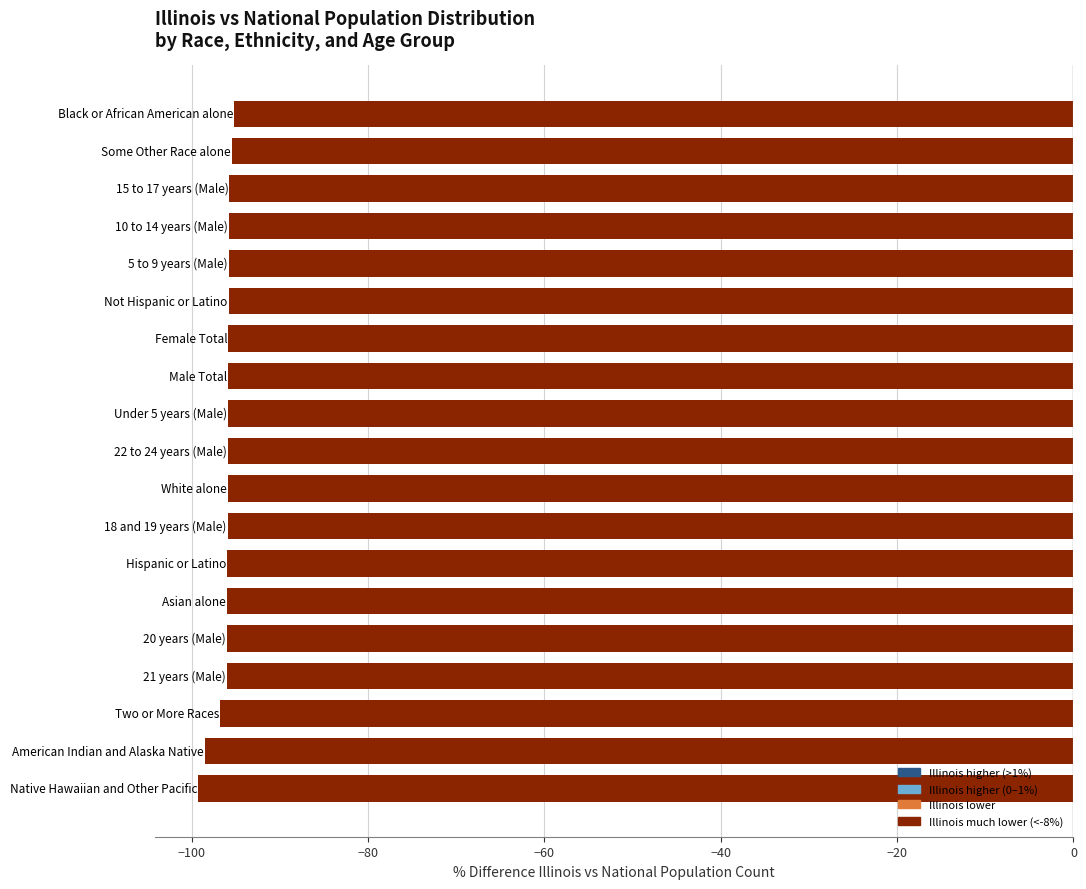

What is the smallest value displayed?

-99.3